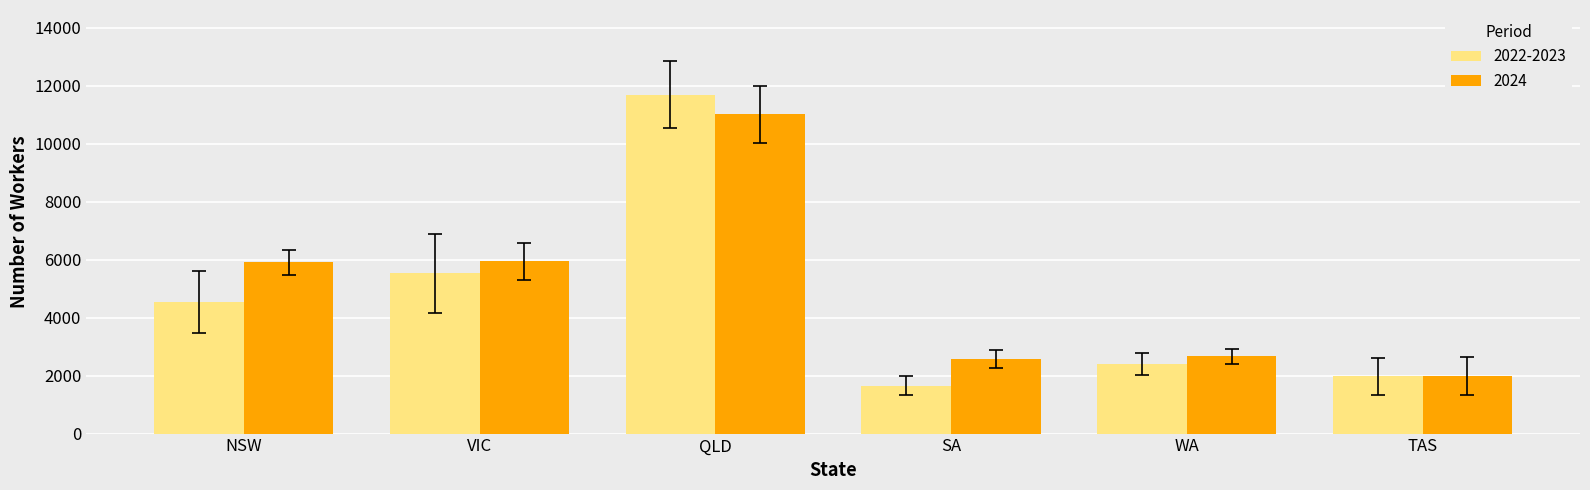

At which category is the sum across all series the highest?

QLD